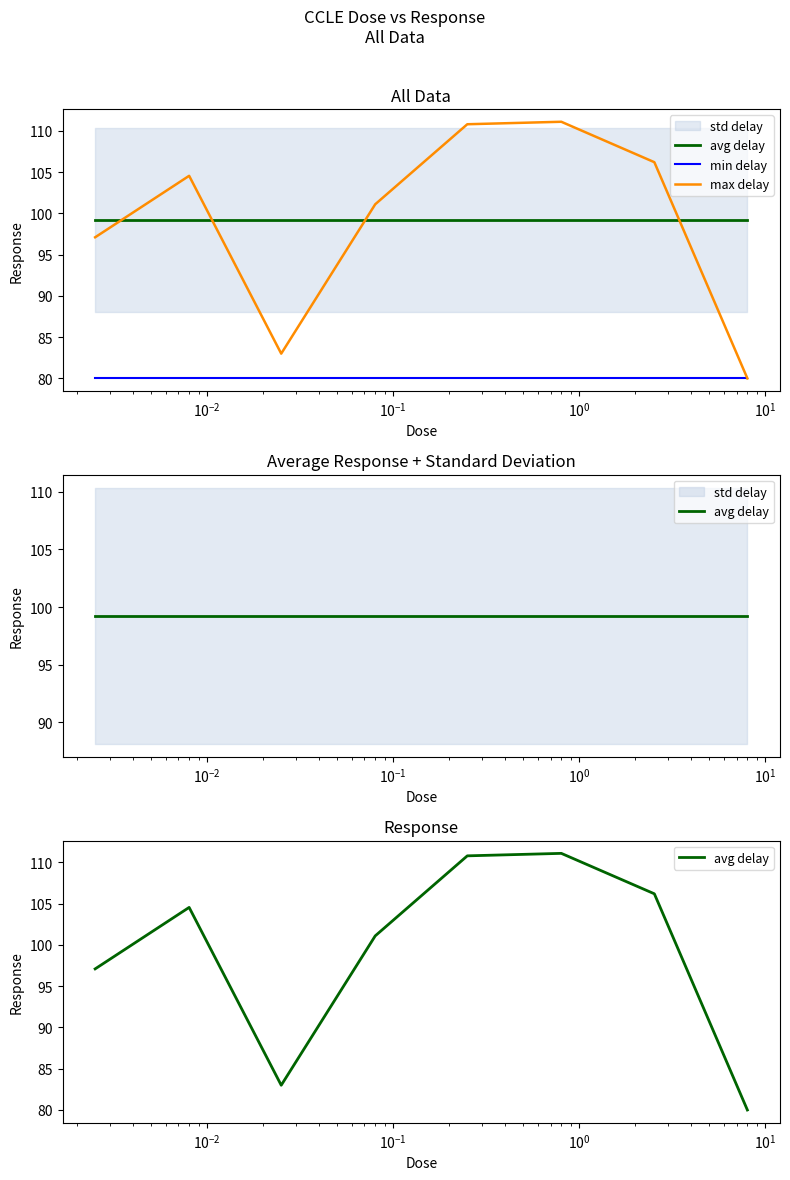

Which has a higher value, $\mathdefault{10^{-1}}$ or $\mathdefault{10^{1}}$?

$\mathdefault{10^{1}}$